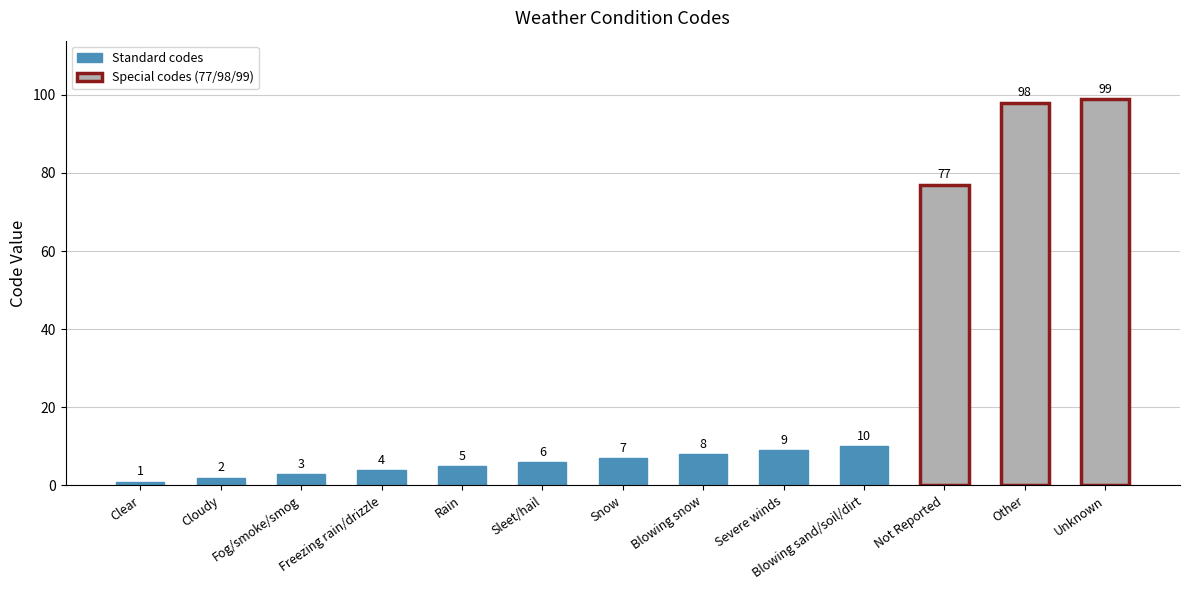

List the labels in order of value, largest first.

Unknown, Other, Not Reported, Blowing sand/soil/dirt, Severe winds, Blowing snow, Snow, Sleet/hail, Rain, Freezing rain/drizzle, Fog/smoke/smog, Cloudy, Clear